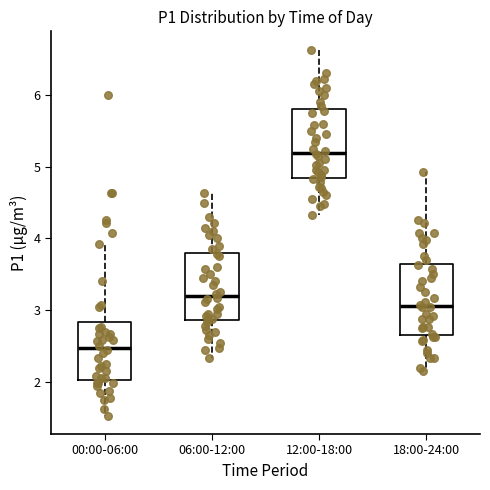

Reading left to right, transcribe this box plot: for each box, give where its median line is, the range the box spans, and where its two whiskers end, as read against the y-axis. The values are not printed on the chart, so give them approximately, as read against the axis.

00:00-06:00: median 2.5, box 2.0 to 2.8, whiskers 1.5 to 3.9
06:00-12:00: median 3.2, box 2.9 to 3.8, whiskers 2.3 to 4.6
12:00-18:00: median 5.2, box 4.8 to 5.8, whiskers 4.3 to 6.6
18:00-24:00: median 3.1, box 2.7 to 3.6, whiskers 2.2 to 4.9